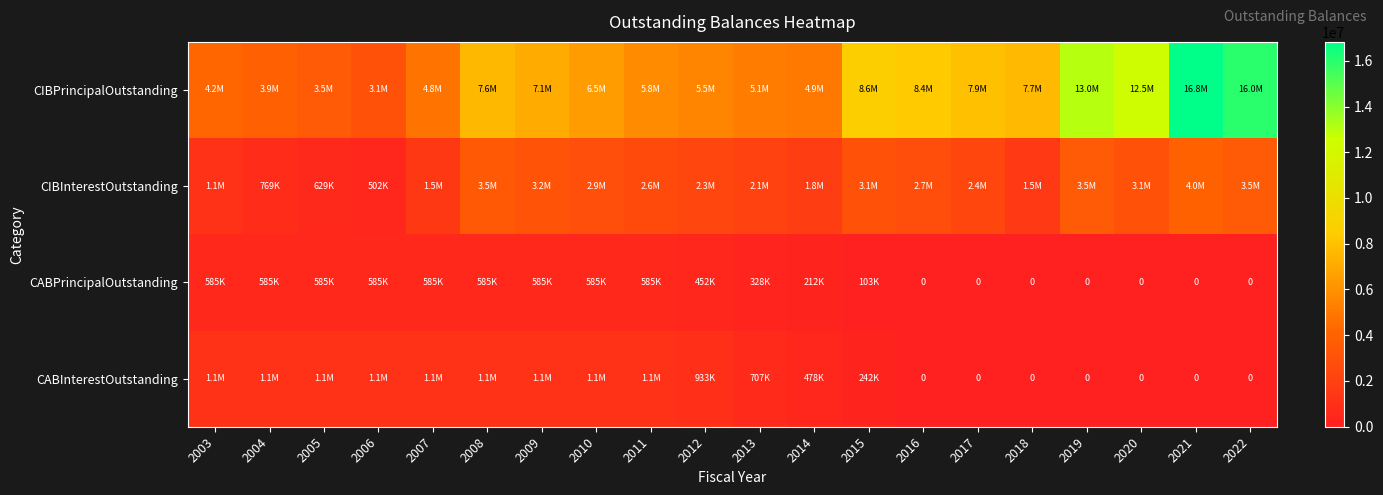

How many data points in CIBPrincipalOutstanding are less than 7055000?

10